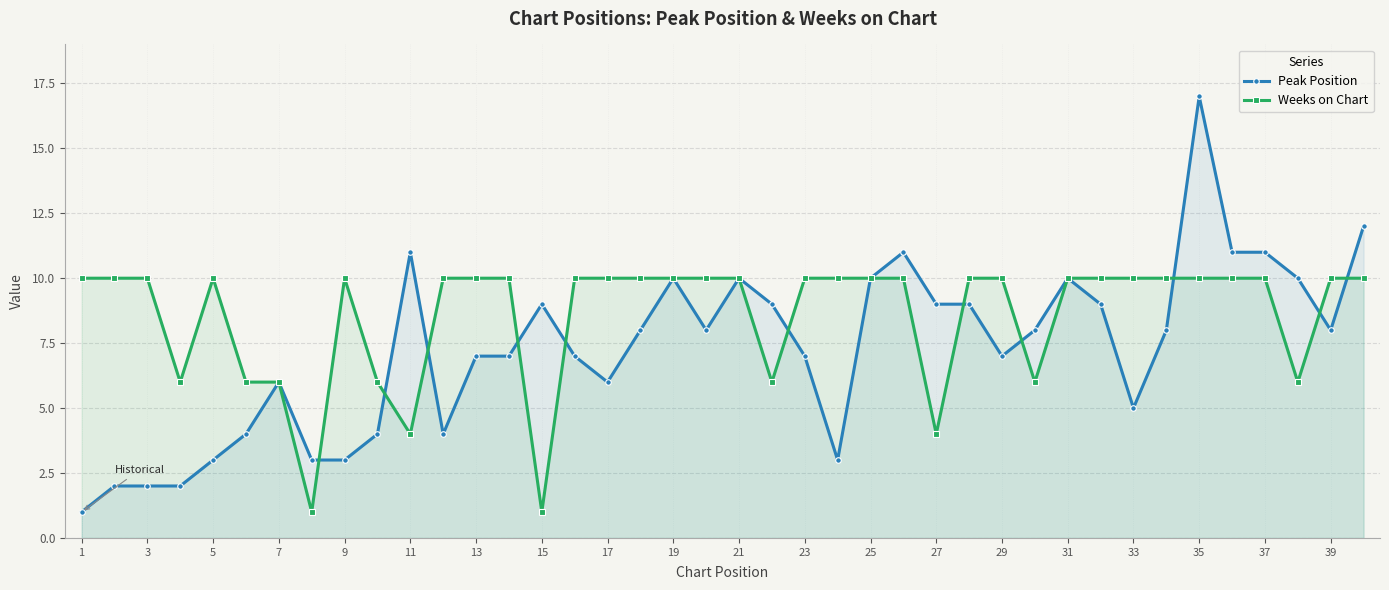

At 29, list the series in order from smallest to largest.

Peak Position, Weeks on Chart